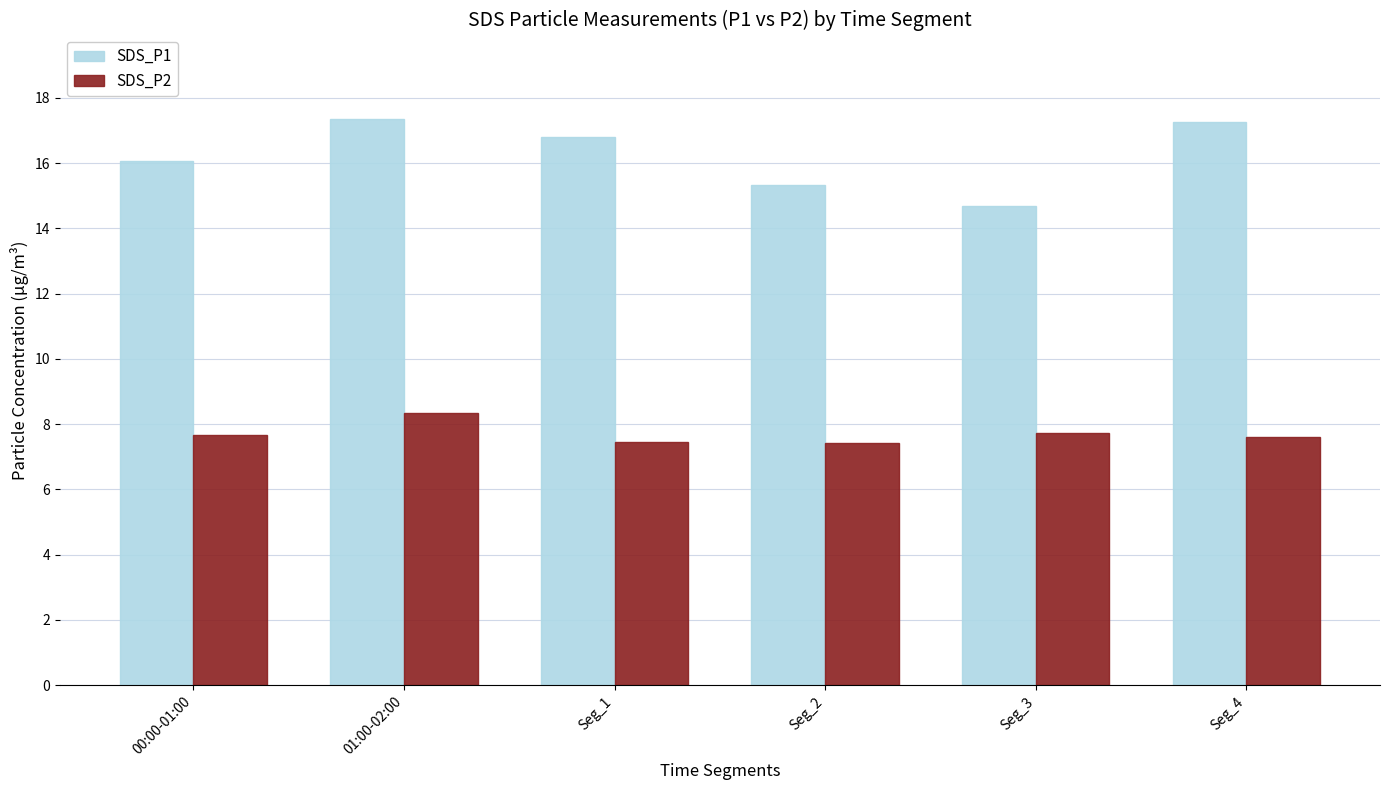

What is the total value across all series at Seg_1?

24.3